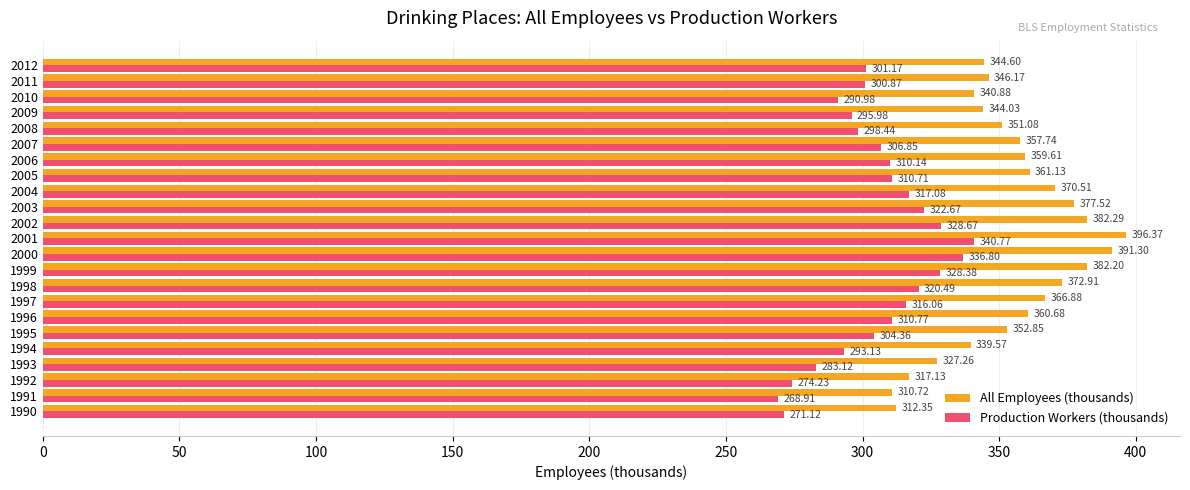

What is the difference between the All Employees (thousands) values at 1998 and 2006?

13.3